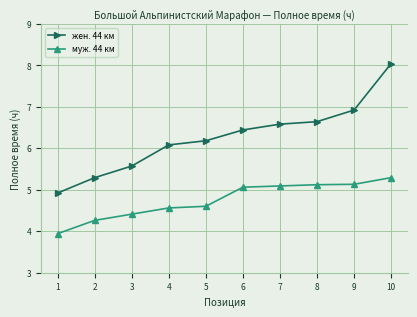

What is the difference between the second highest and minimum values in the муж. 44 км series?

1.2